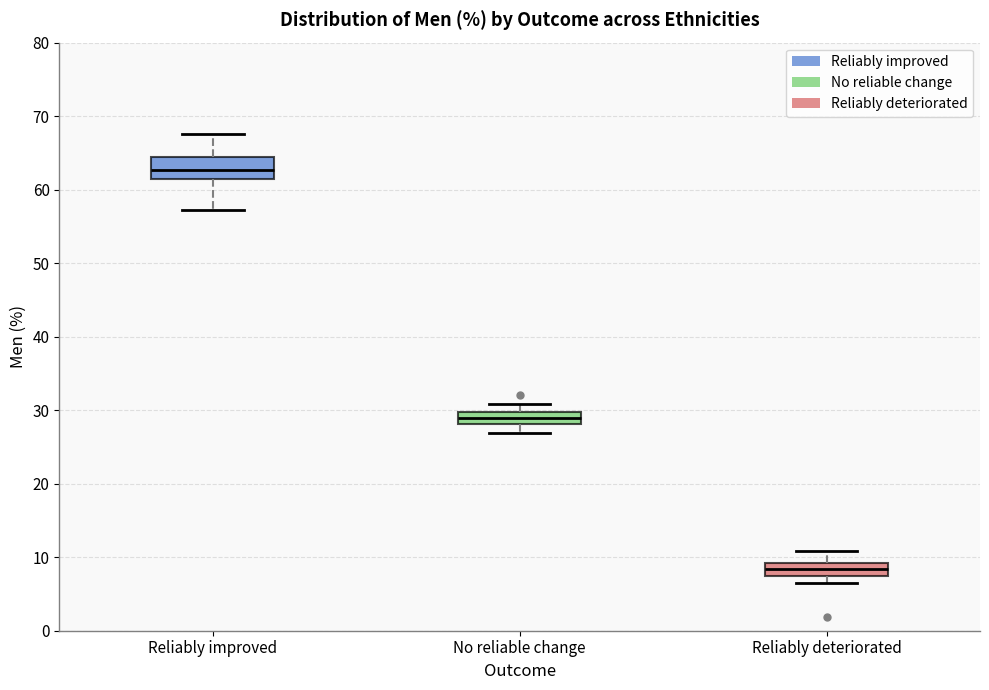

Which box has the highest median line?

Reliably improved